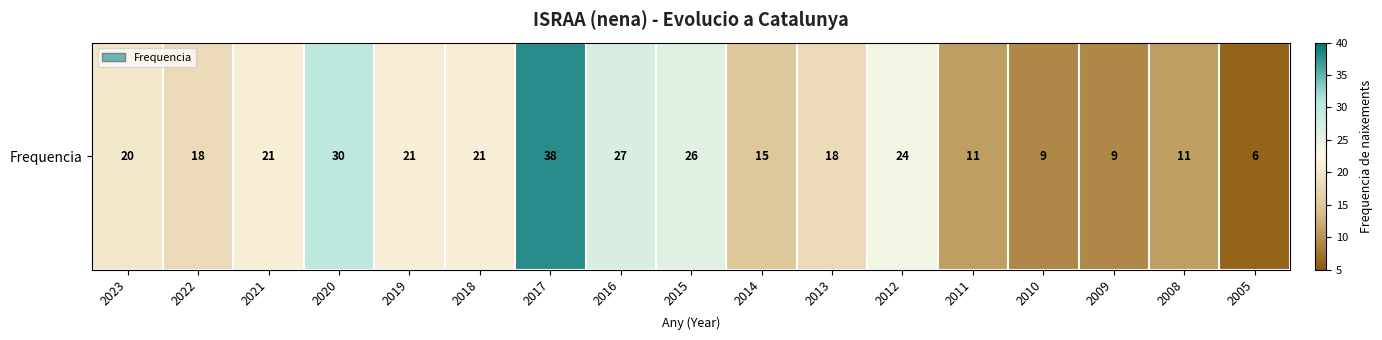

The chart shows a value of 67 at 2017. True or false?

False